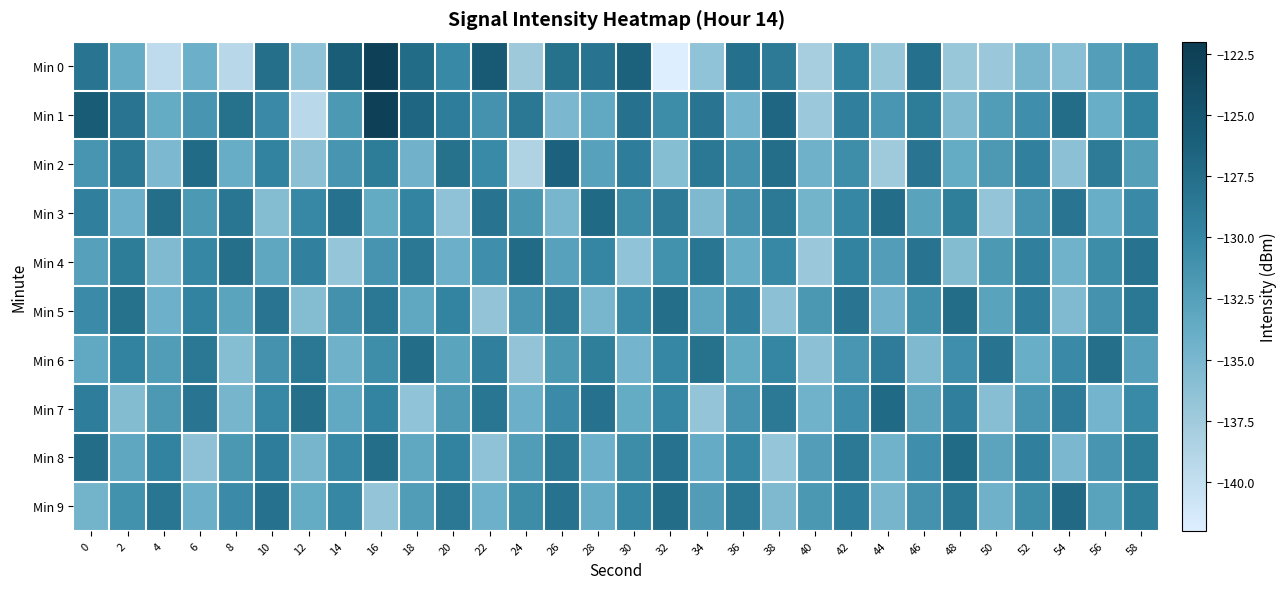

What is the spread (max minus min) of values at 18?

9.8